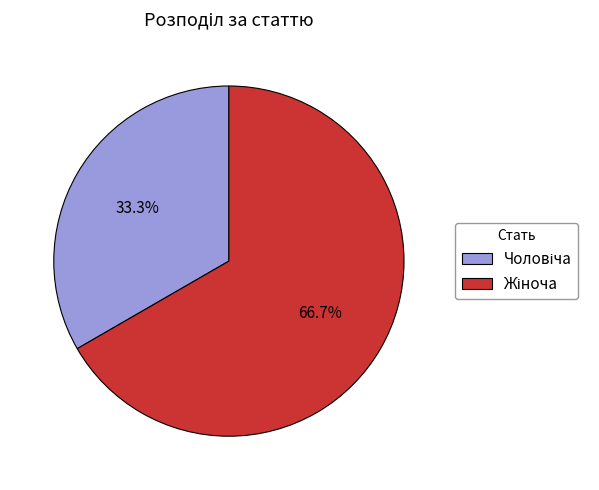

Is there any slice that represents more than half of the pie?

Yes